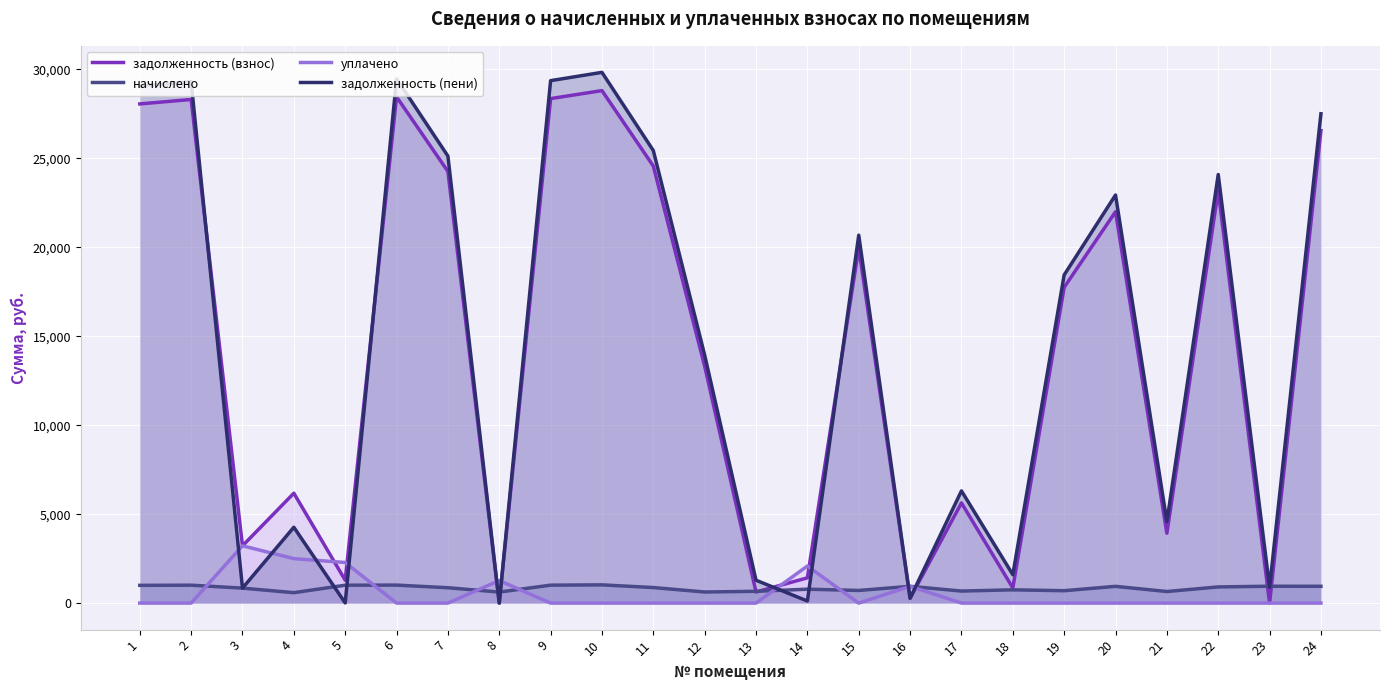

List the series in order of their peak value, lowest first.

начислено, уплачено, задолженность (взнос), задолженность (пени)